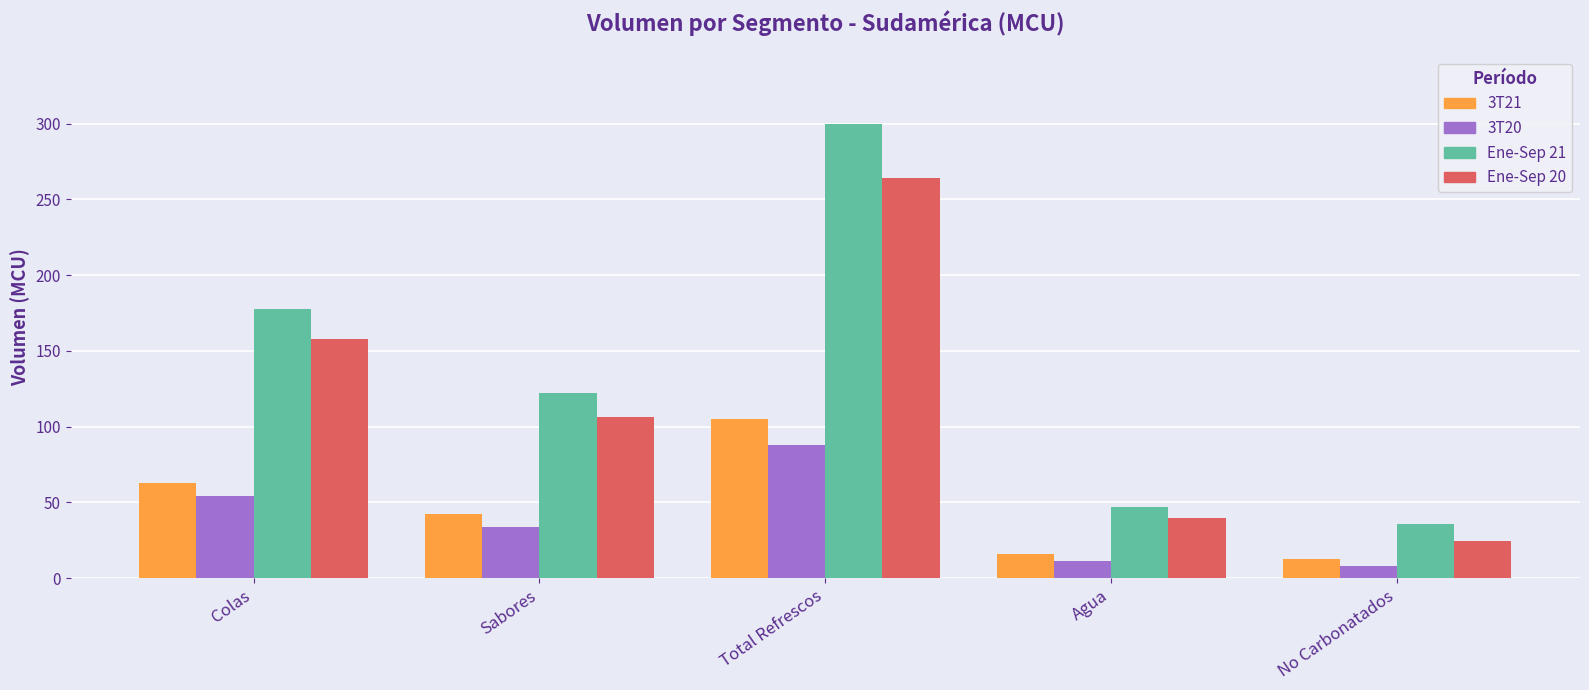

Where is 3T21 nearest to the value 58?

Colas